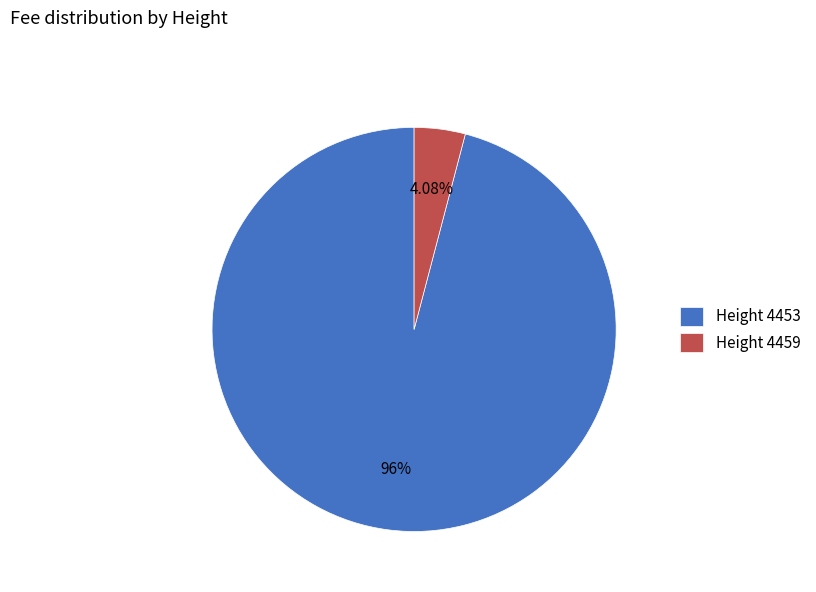

How many segments does this pie chart have?

2